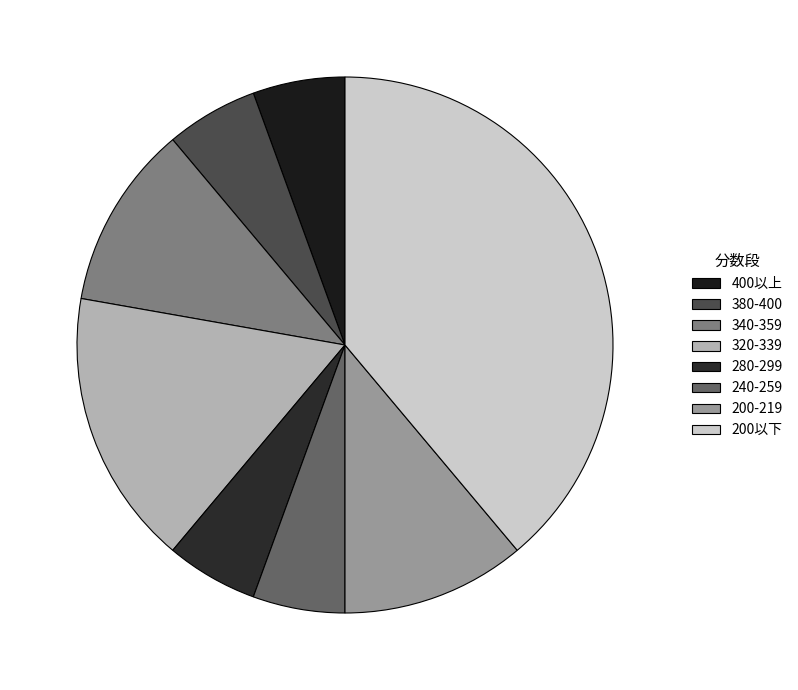

To the nearest percent, what is the combined percentage of 380-400 and 400以上?

11%